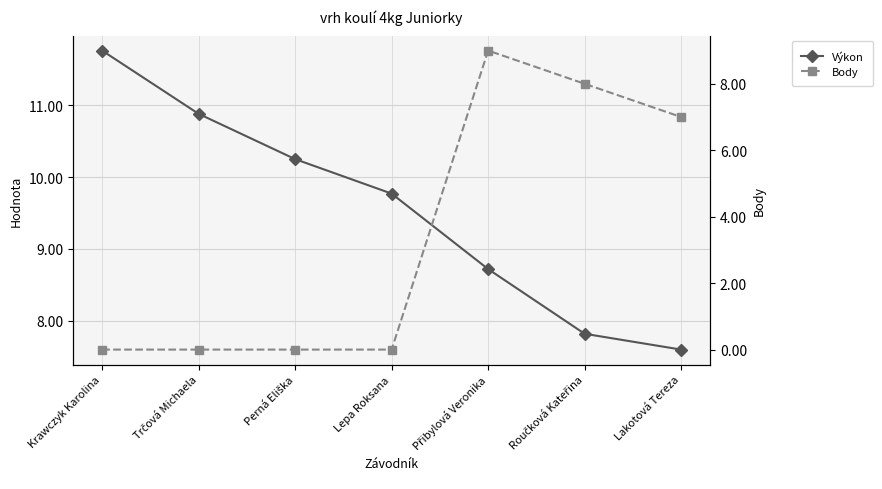

What is the sum of all Výkon values?

66.8